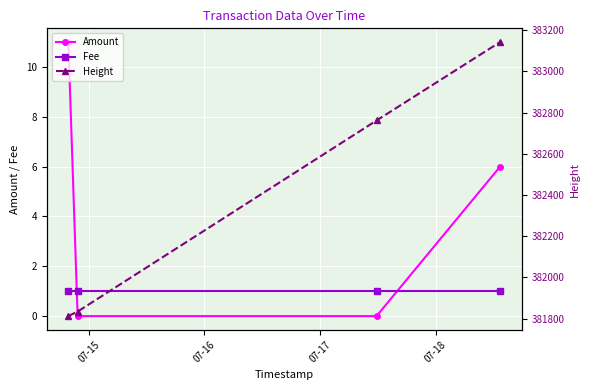

What is the maximum value for Amount?

11